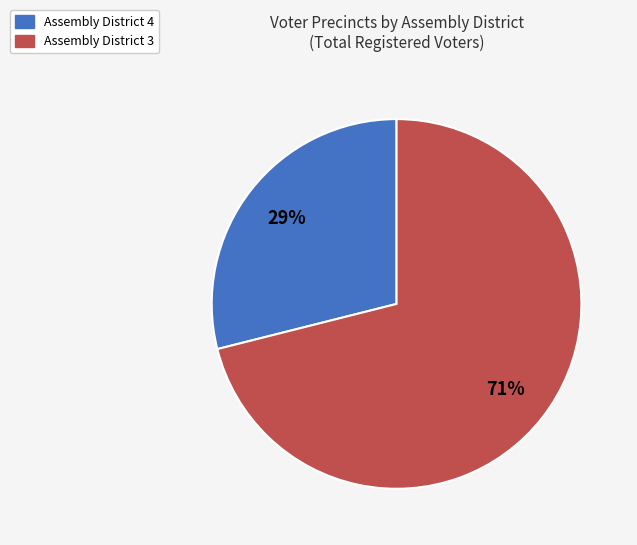

Does any single category account for the majority?

Yes